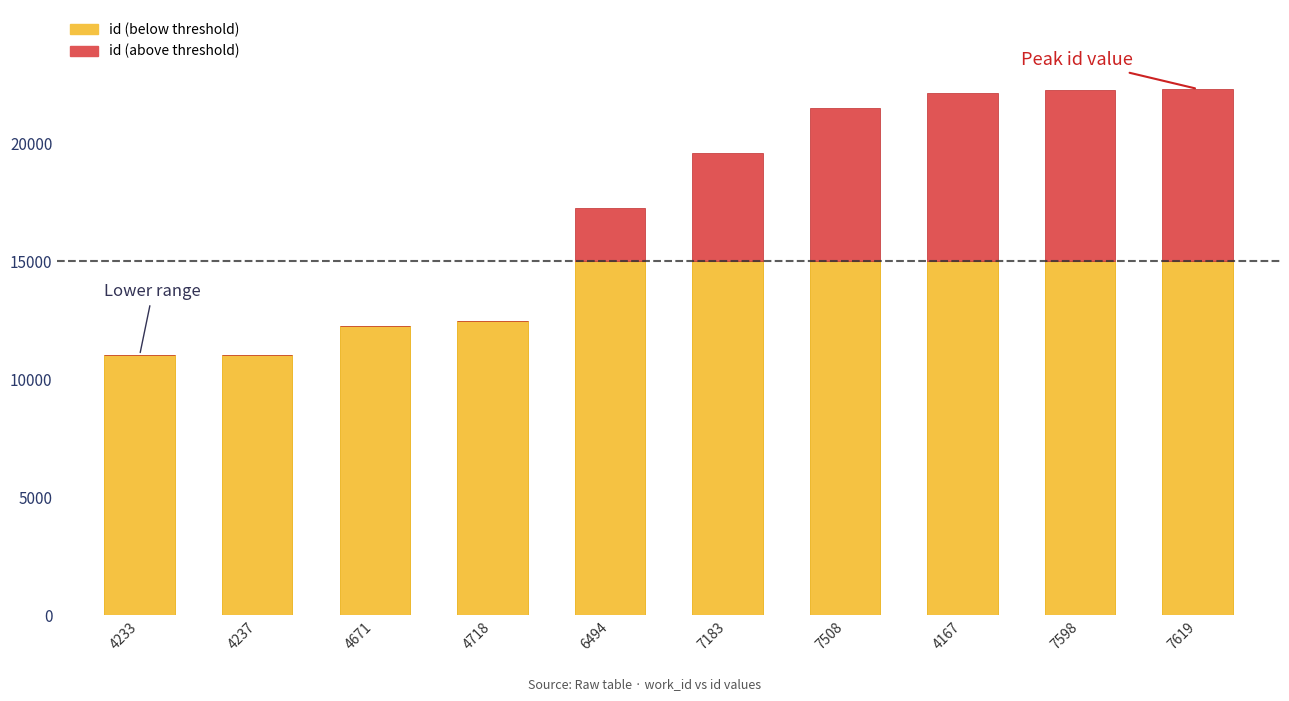

What is the total value across all series at 4237?

11026